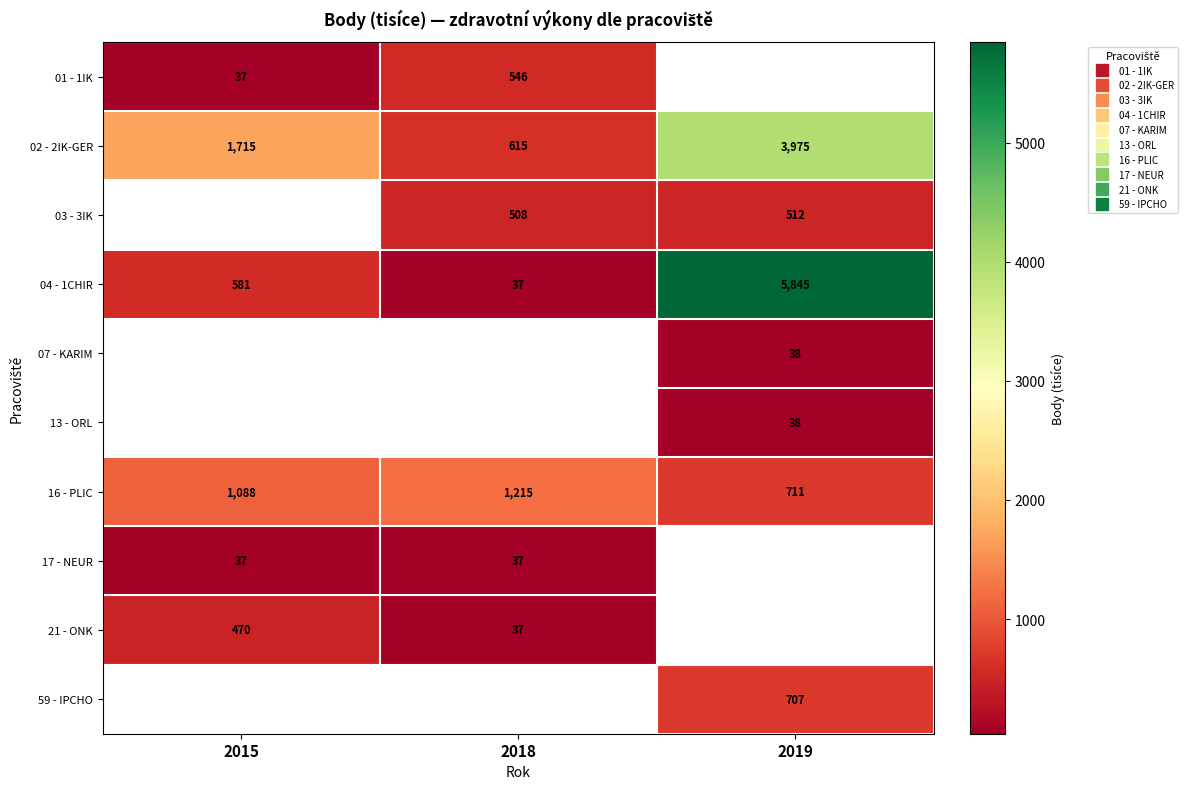

How many series are shown in this chart?

10